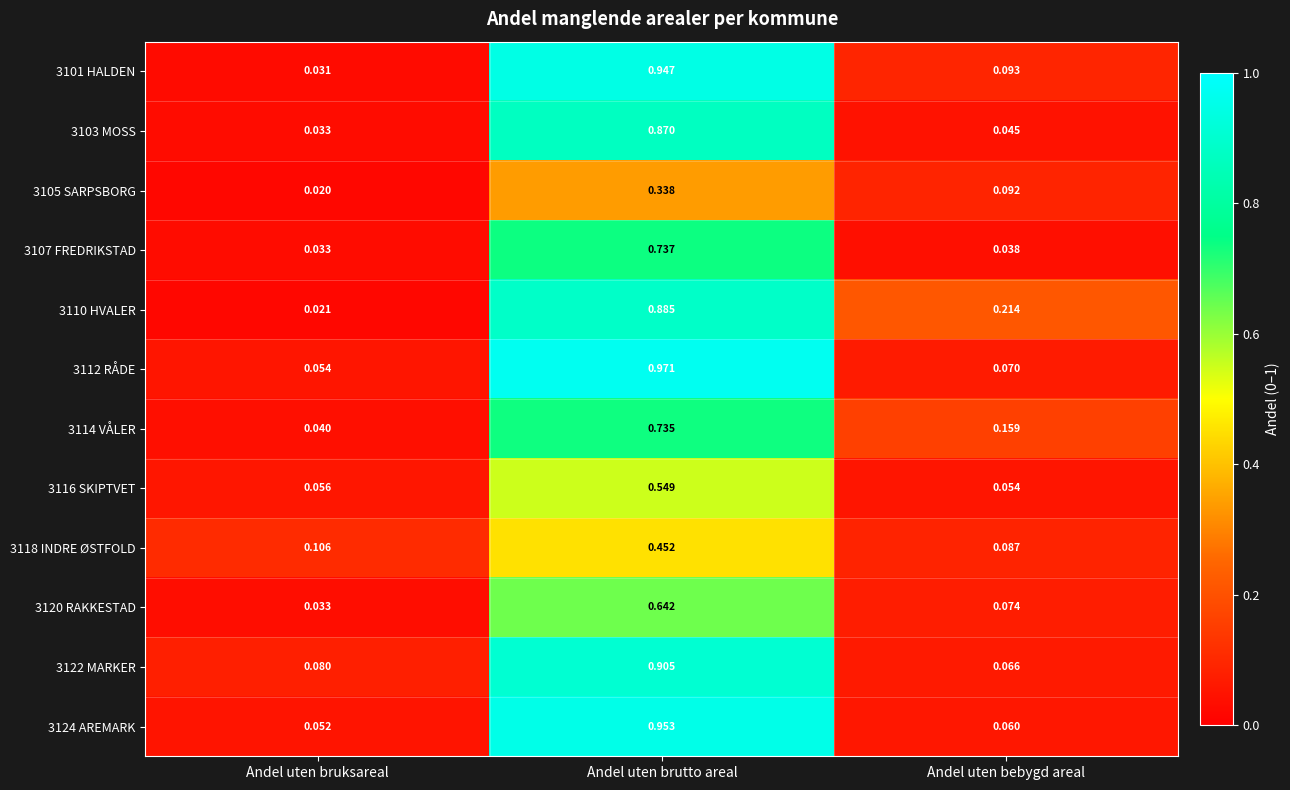

Is the value of 3103 MOSS at Andel uten brutto areal greater than the value of 3101 HALDEN at Andel uten bruksareal?

Yes